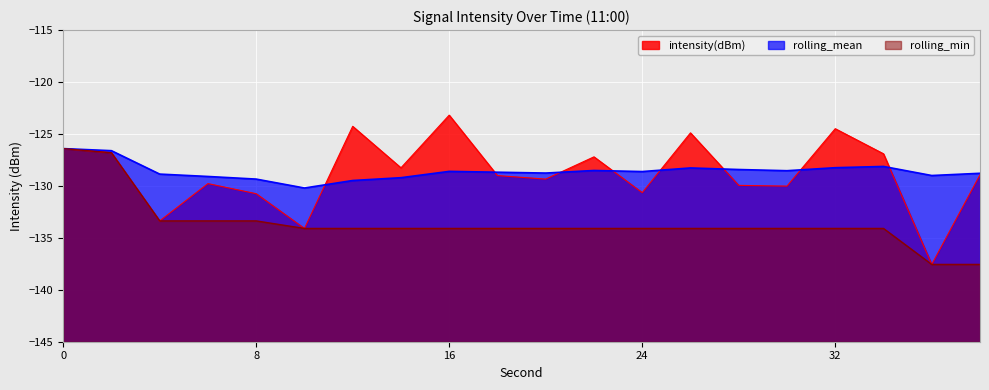

After their last crossing, which series has the higher values: intensity(dBm) or rolling_mean?

rolling_mean